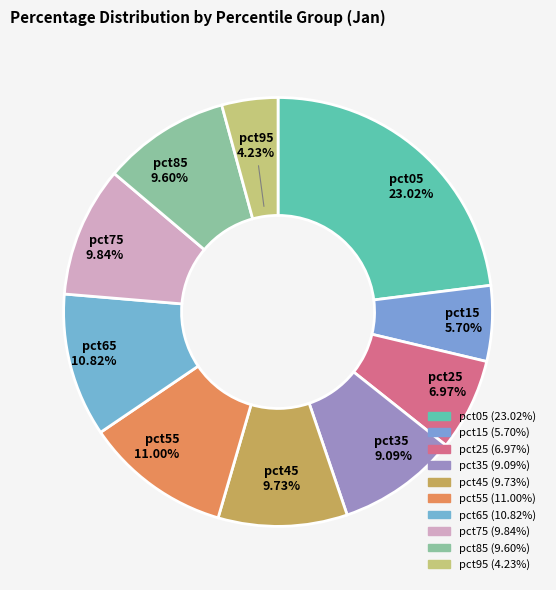

The pct05 slice represents 23% of the pie. True or false?

True